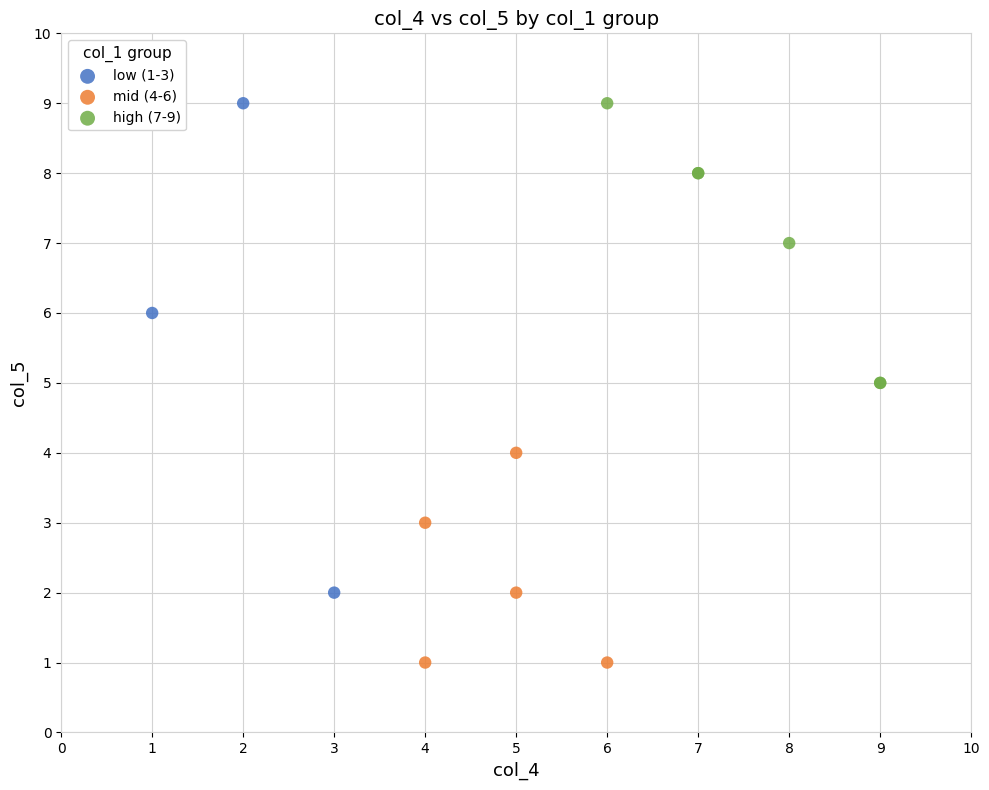

Which series reaches the minimum Y coordinate?

mid (4-6)